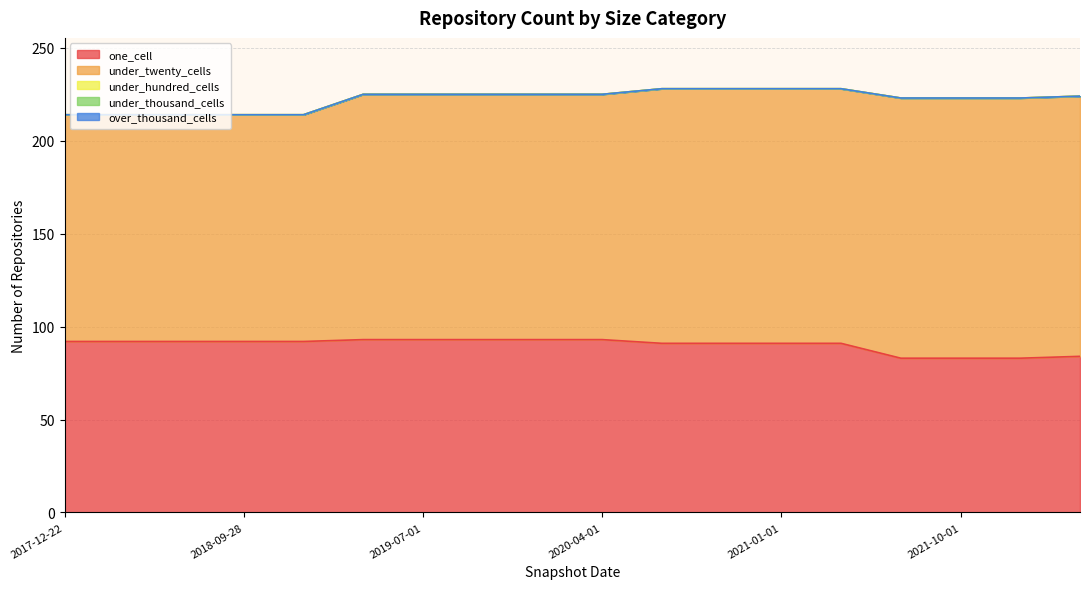

At which category is the sum across all series the highest?

2020-07-01